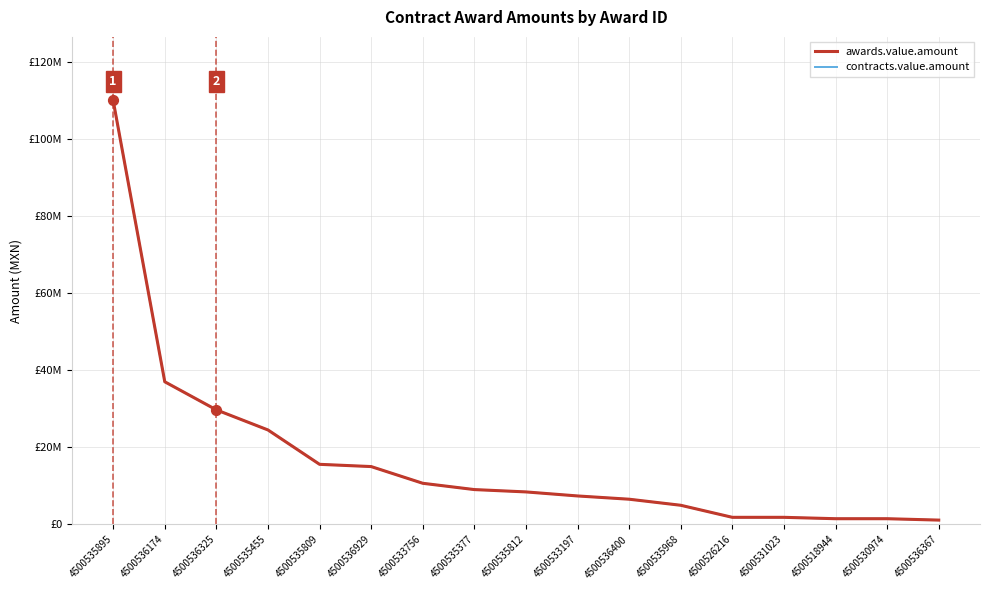

Which series has the largest total across all categories?

awards.value.amount